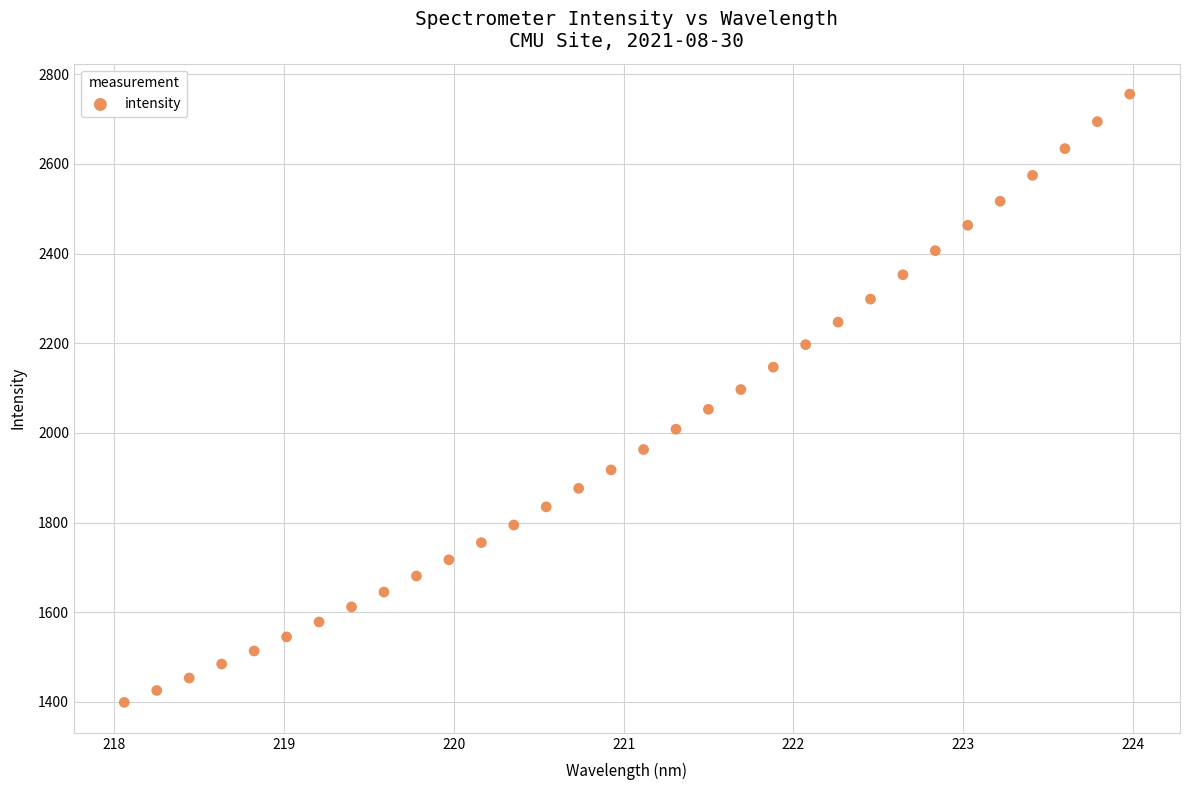

What is the range of Y values (max minus min)?

1356.7